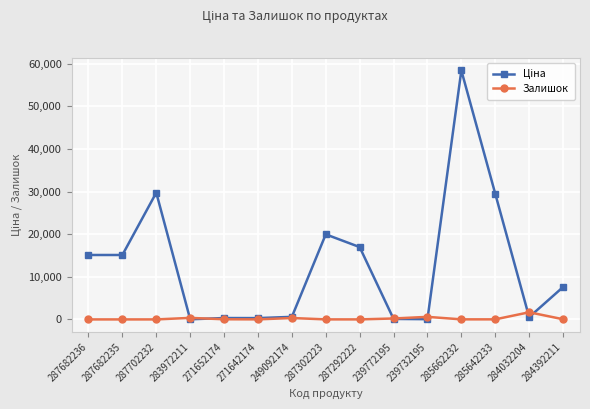

Read the Залишок value at 287292222.

5.0